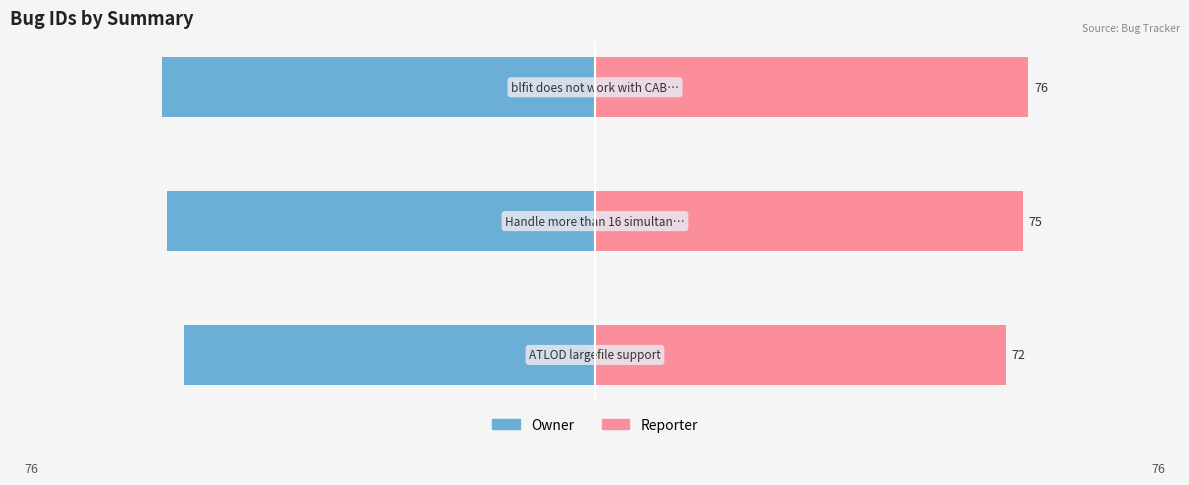

What are all the series names shown in the legend?

Owner, Reporter